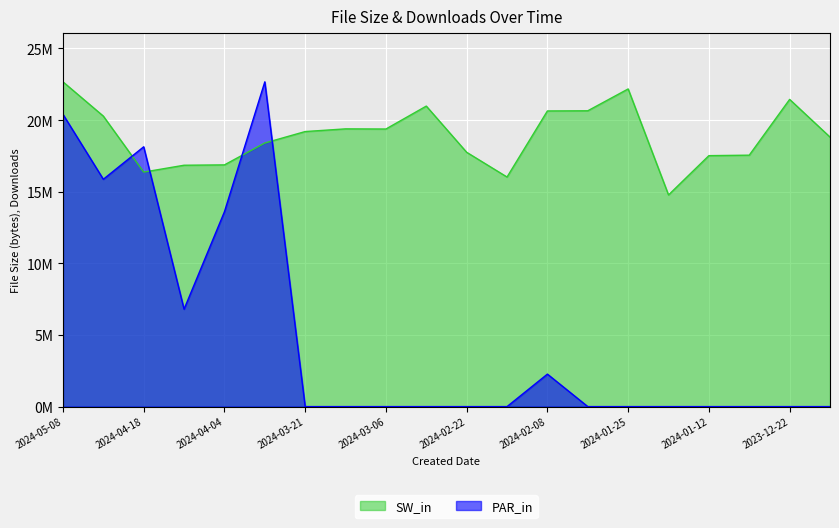

Is it true that PAR_in equals 10597451.9 at 2024-04-25?

False